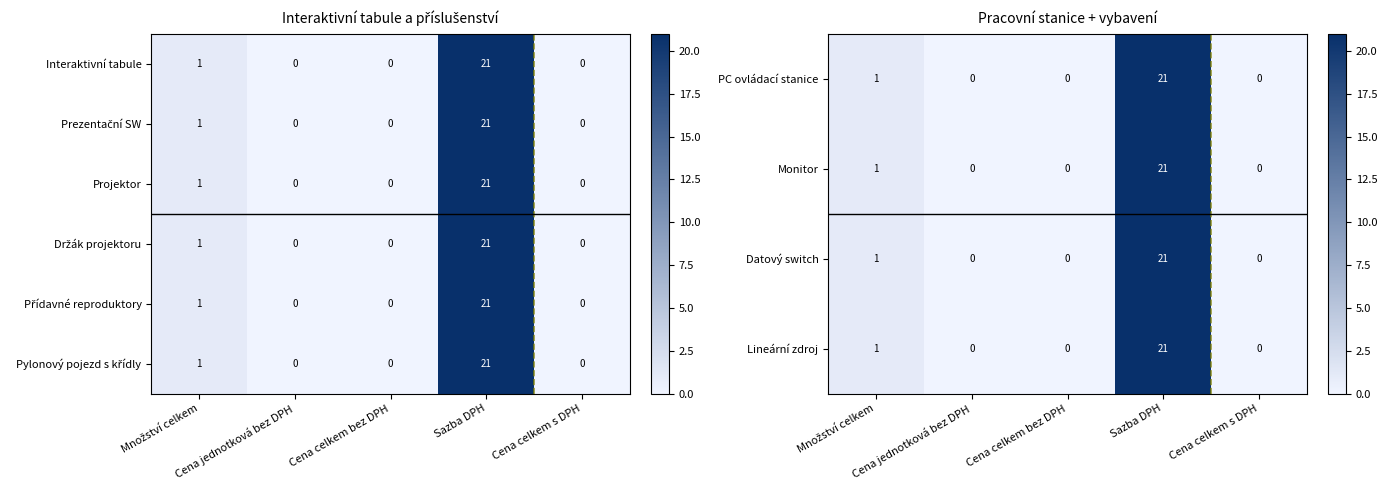

What is the sum of all Lineární zdroj values?

22